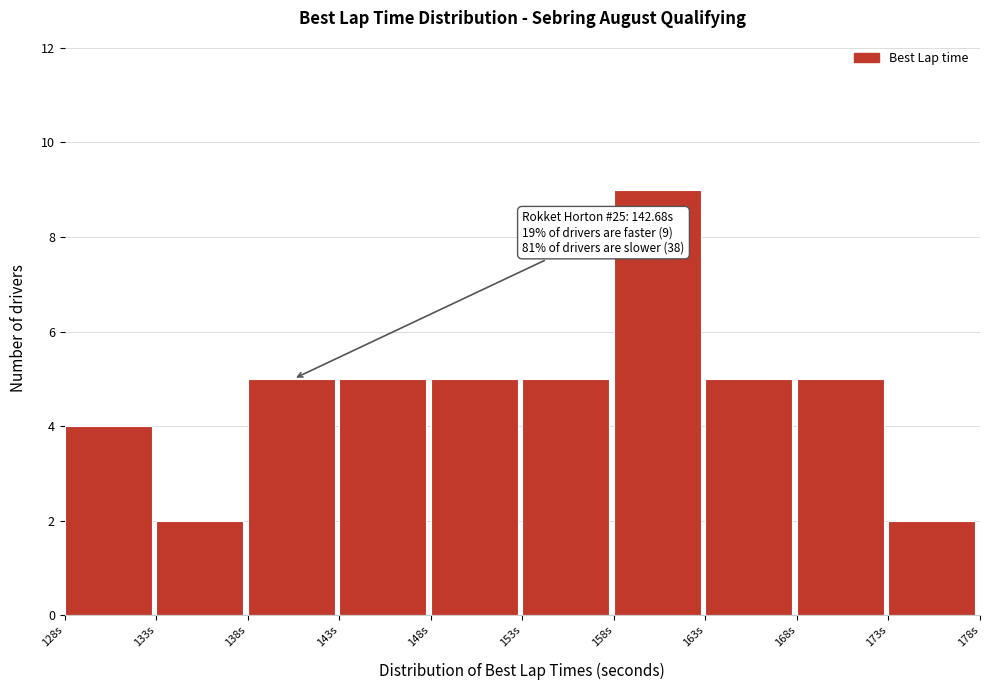

Which range on the x-axis has the tallest bar?

158 to 163